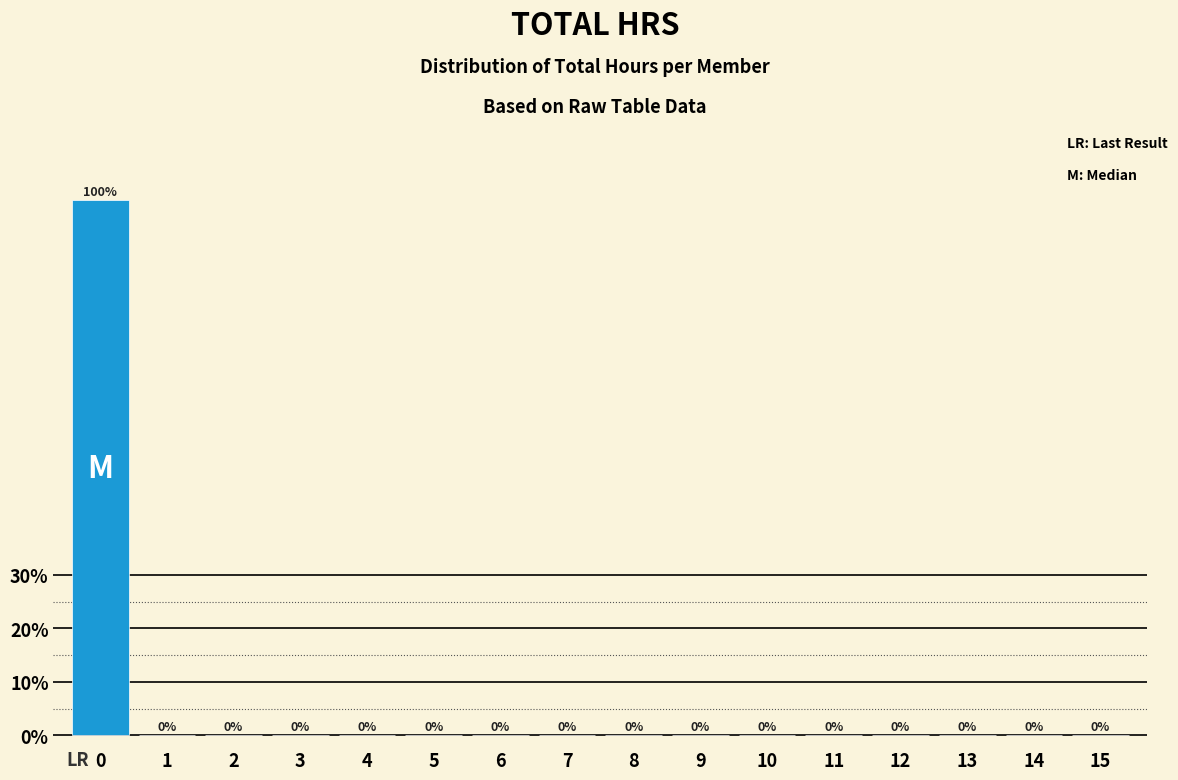

Are the bars horizontal?

No